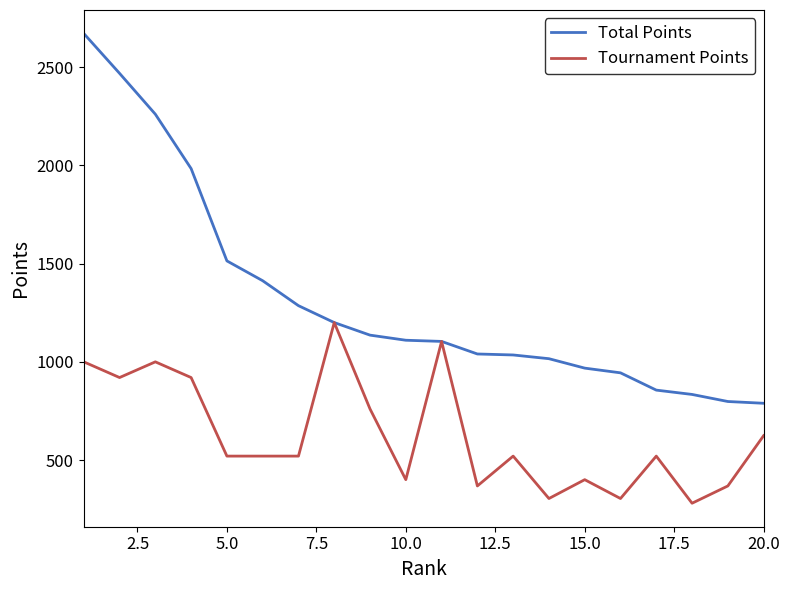

Rank the series by their maximum value, from highest to lowest.

Total Points, Tournament Points